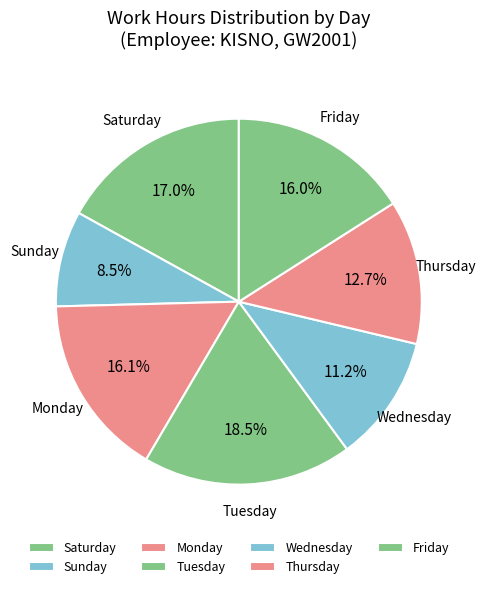

How many slices are in this pie chart?

7